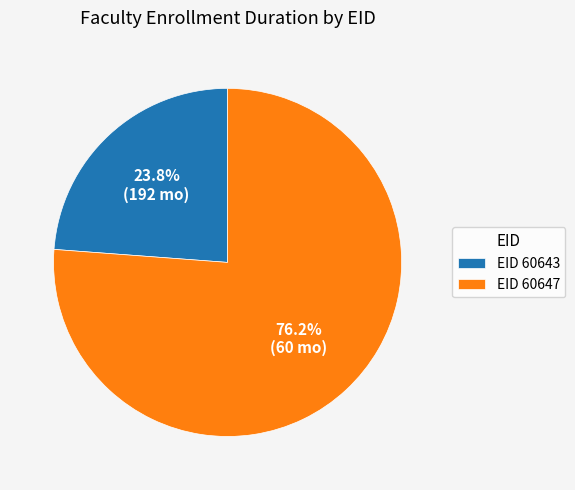

What is the majority slice?

EID 60647